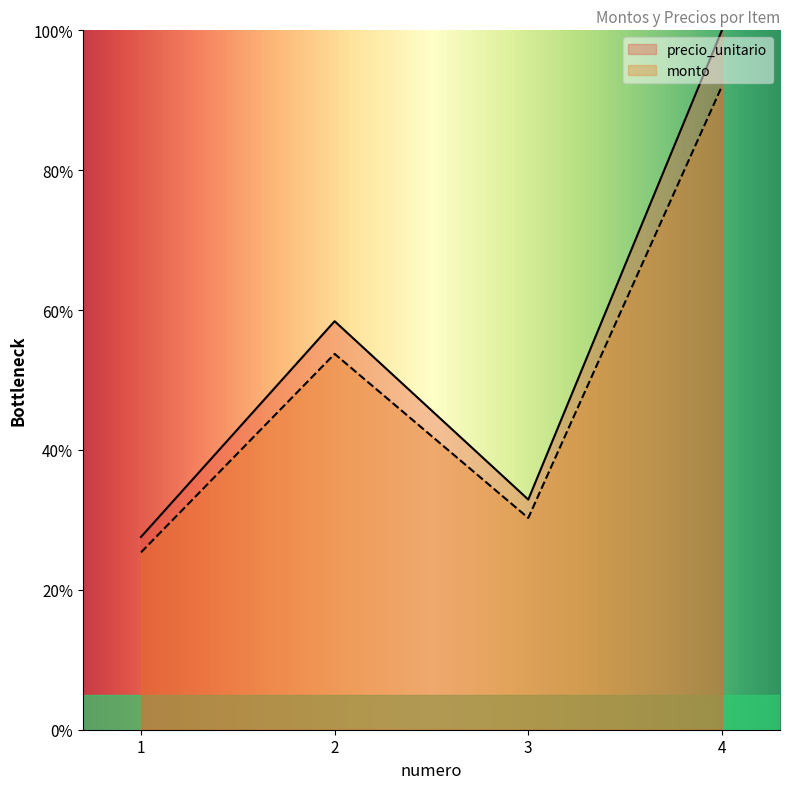

True or false: monto has a value of 142.0 at 4.

False